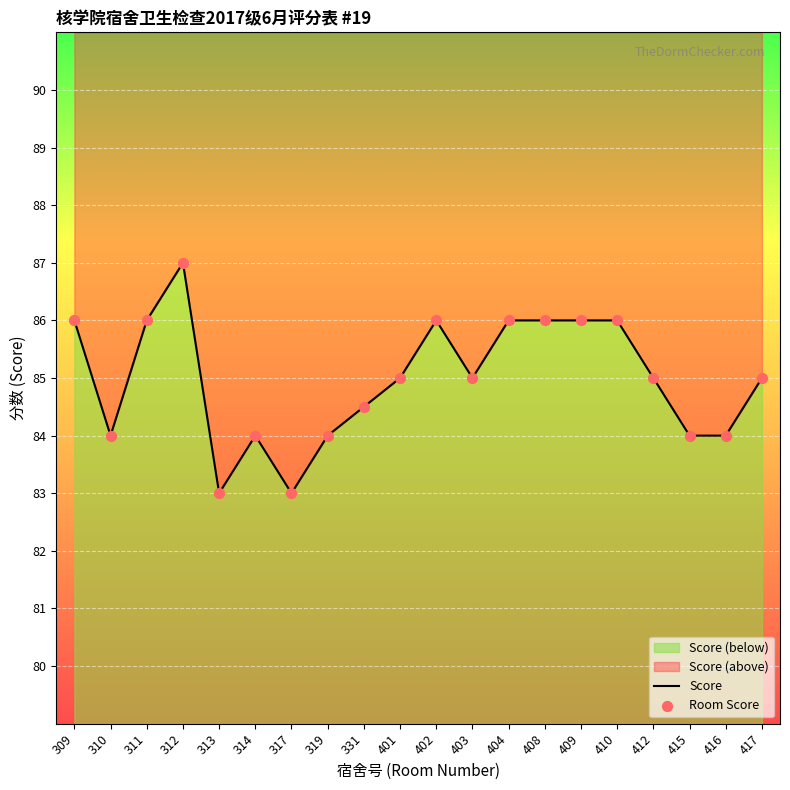

What is the total value across all series at 412?

170.0